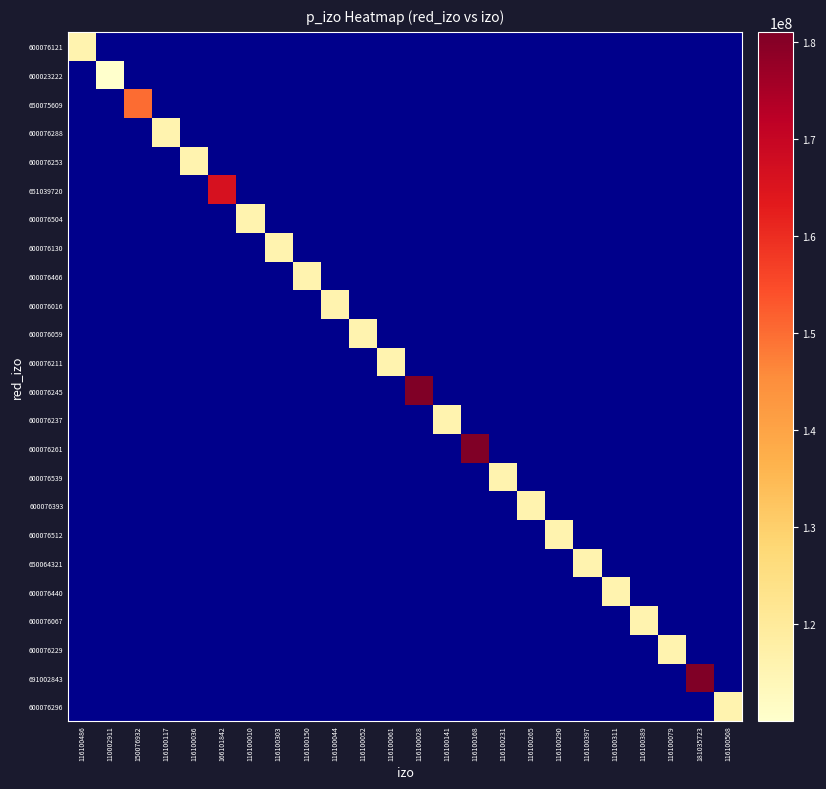

Which has a higher value, 116100010 or 116100036?

116100036